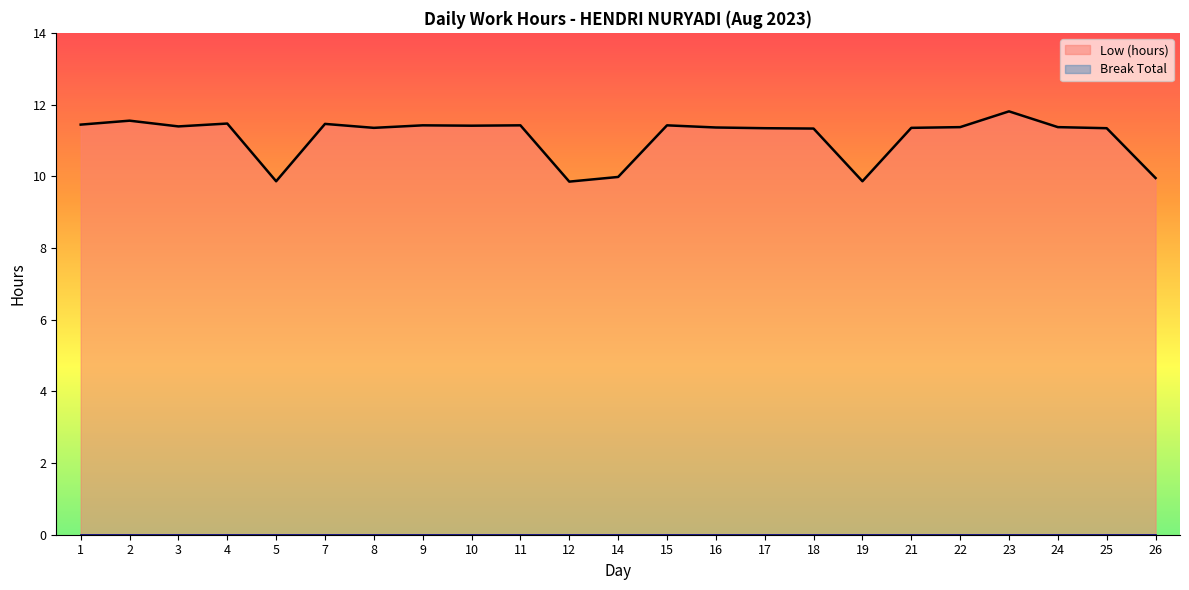

List the labels in order of value, largest first.

23, 2, 4, 7, 1, 9, 11, 15, 10, 3, 22, 24, 16, 8, 21, 17, 25, 18, 14, 26, 5, 19, 12